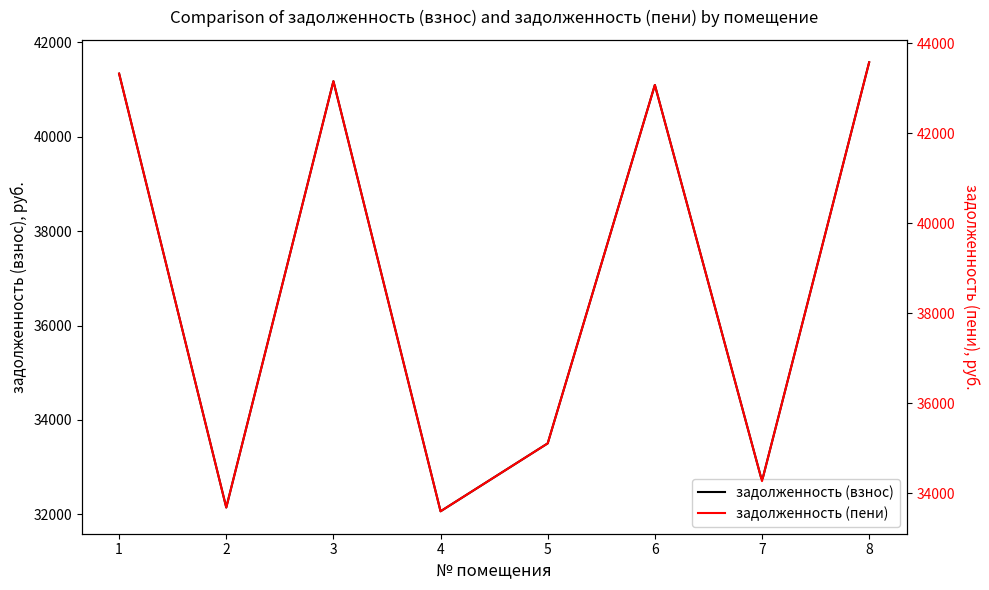

True or false: задолженность (взнос) and задолженность (пени) intersect in this chart.

False